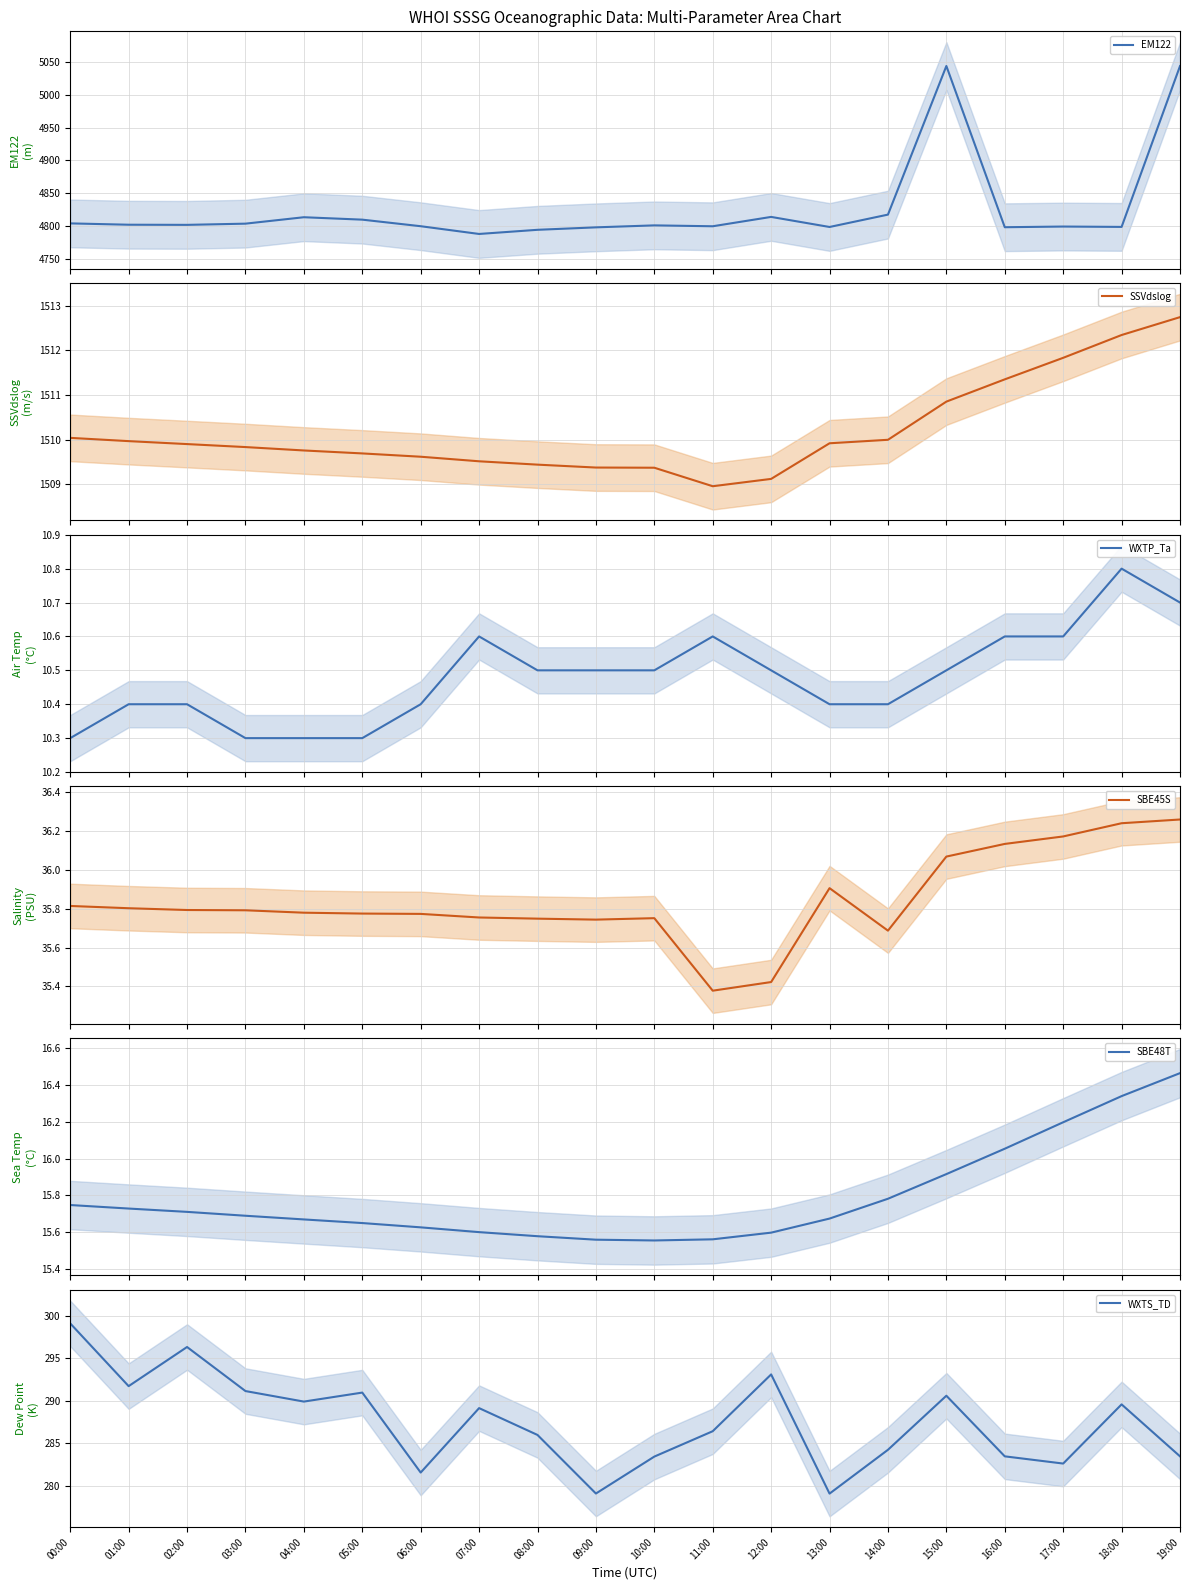

Between 12:00 and 07:00, which is larger?

12:00